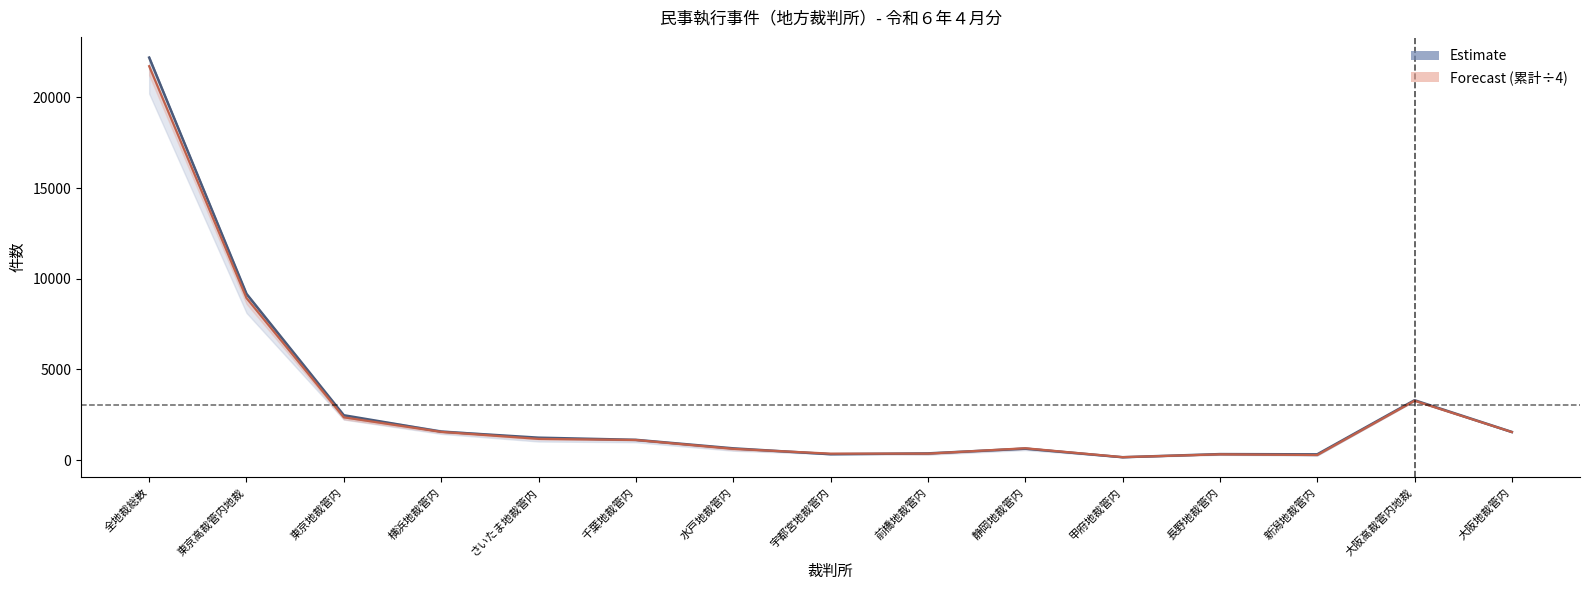

The value of 当年累計÷4 (Forecast) at 静岡地裁管内 is 653.5. True or false?

True